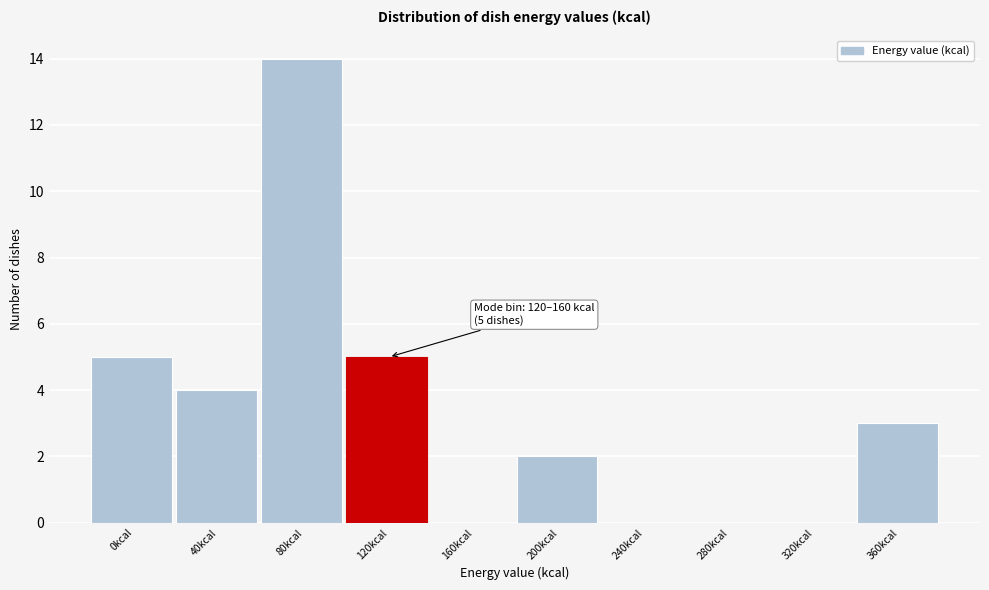

Reading right to left, extract all data points from this chart.

360kcal=3	320kcal=0	280kcal=0	240kcal=0	200kcal=2	160kcal=0	120kcal=5	80kcal=14	40kcal=4	0kcal=5